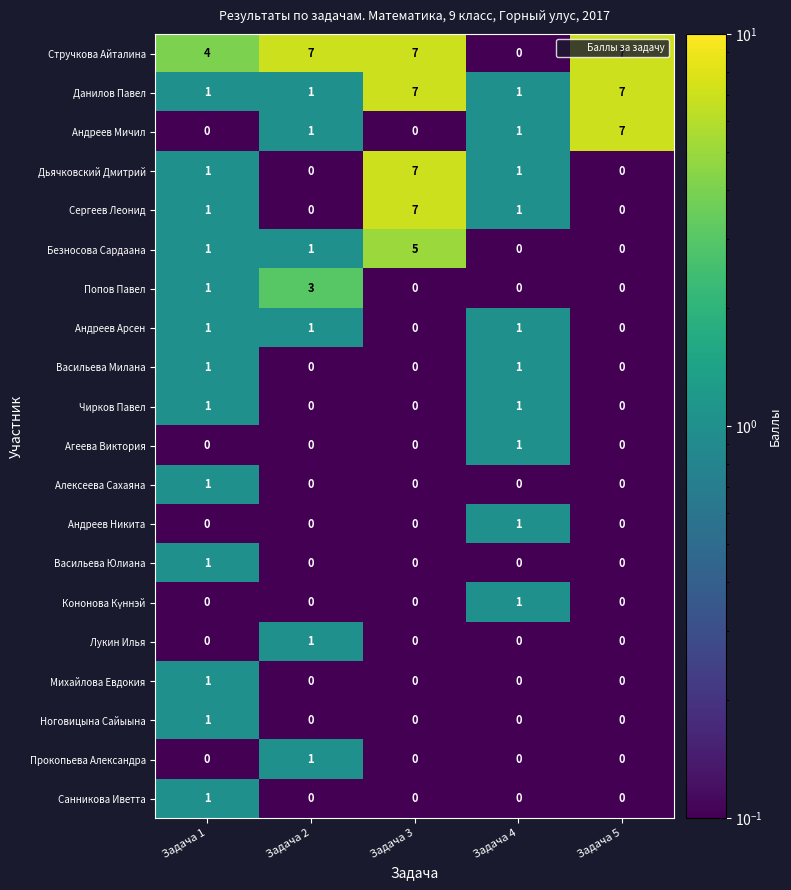

What is the total value across all series at Задача 1?

17